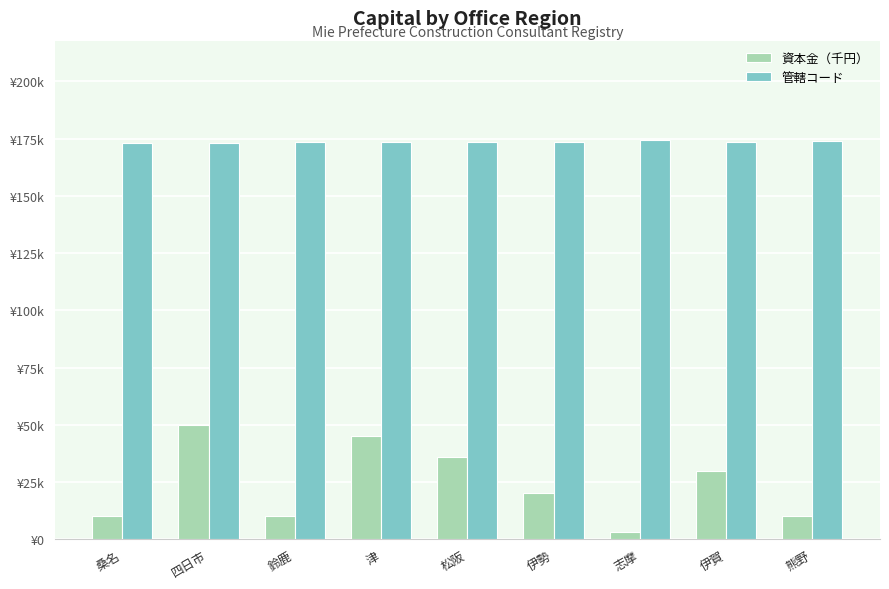

Are the bars horizontal?

No